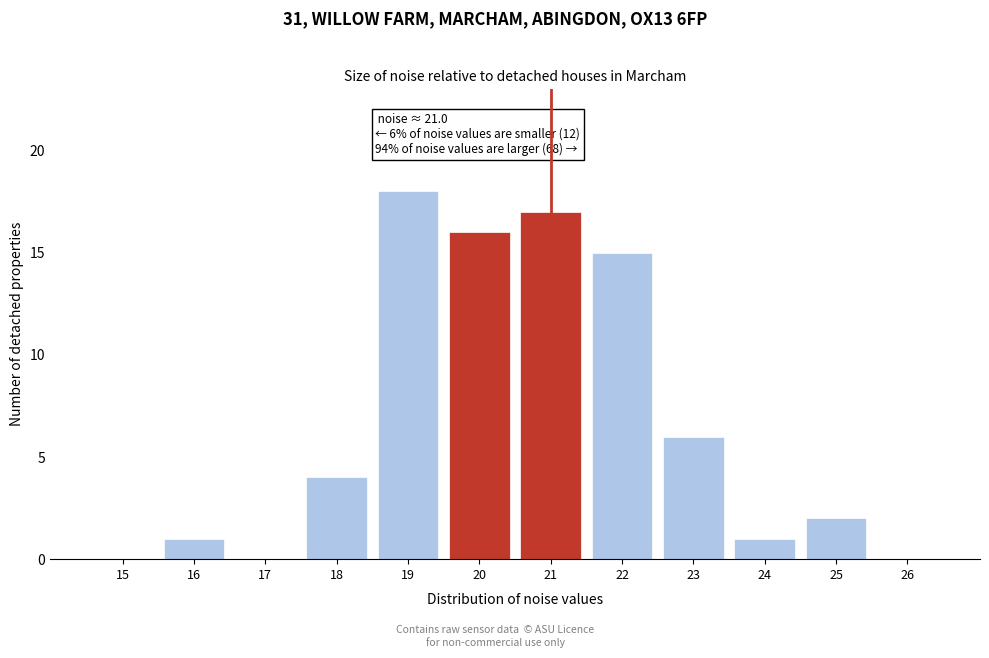

Reading left to right, transcribe all the data shown in this chart.

15=0	16=1	17=0	18=4	19=18	20=16	21=17	22=15	23=6	24=1	25=2	26=0